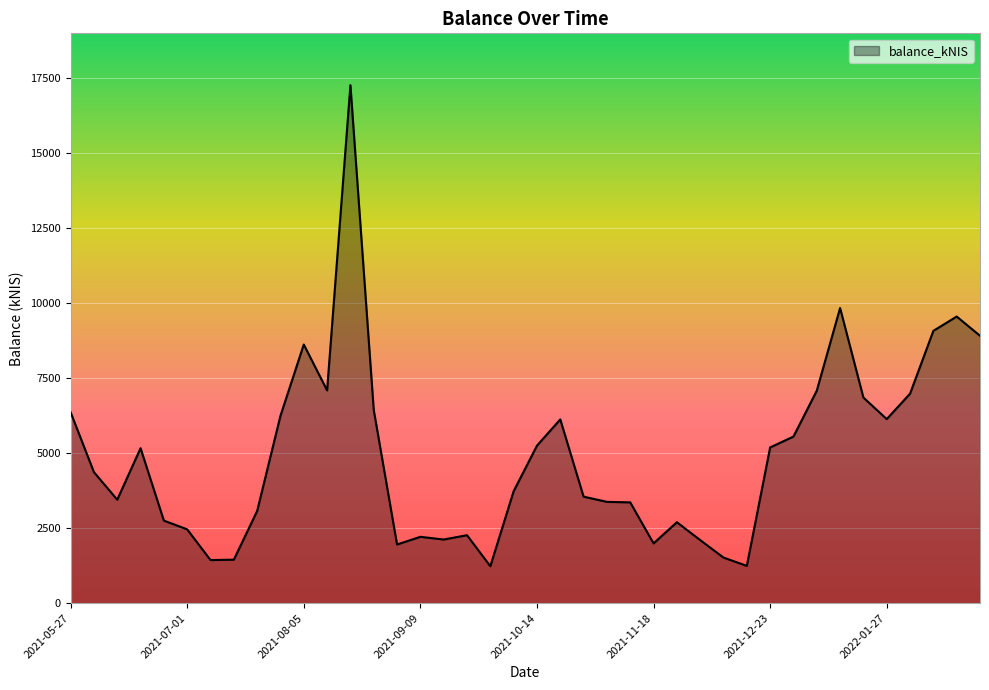

What is the difference between the maximum and minimum values?

16043.0